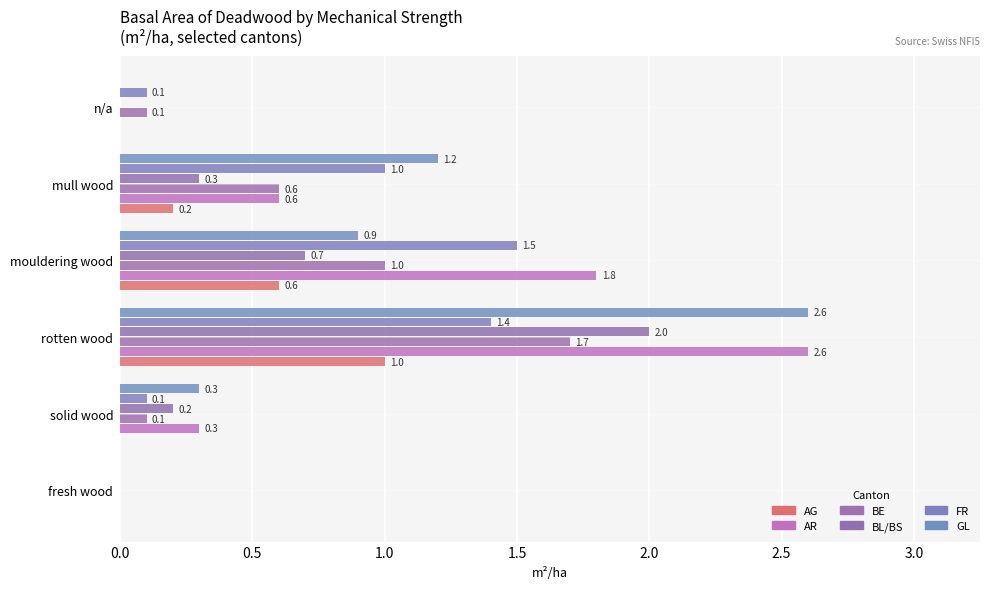

At which category is the sum across all series the highest?

rotten wood